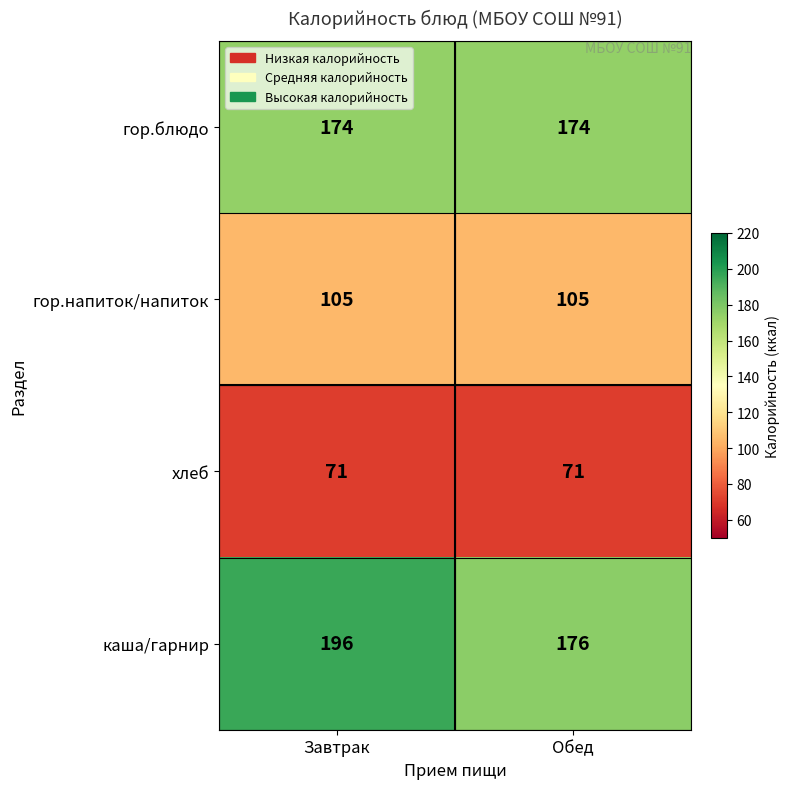

How many categories are shown in the chart?

2